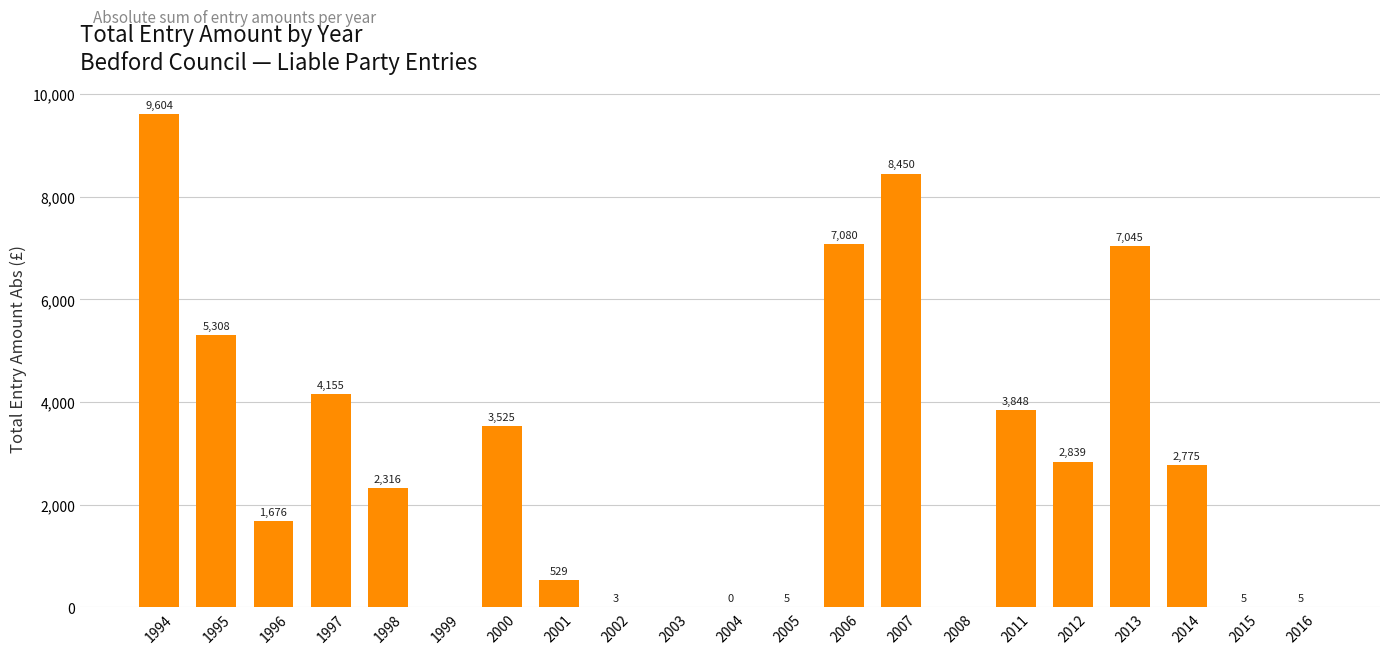

Approximately how many times larger is the value at 1998 compared to 2006?

0.3